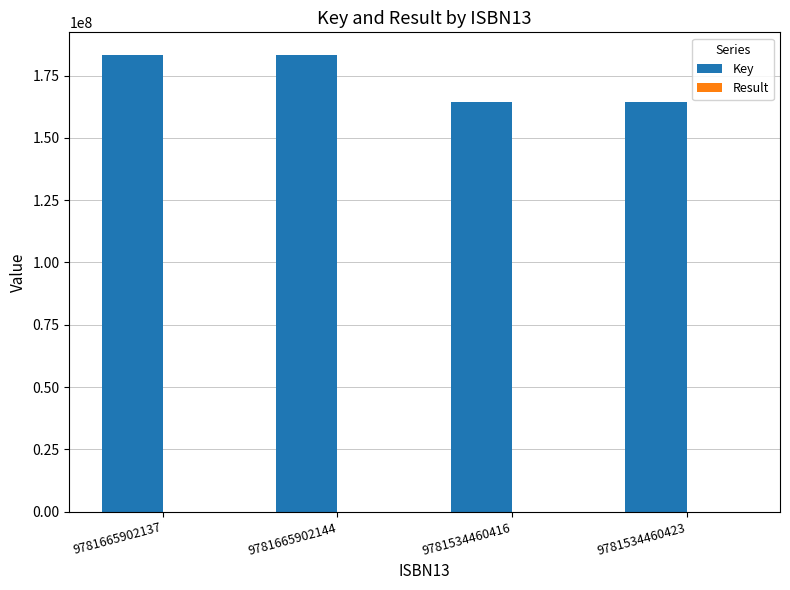

Which series has the largest total across all categories?

Key